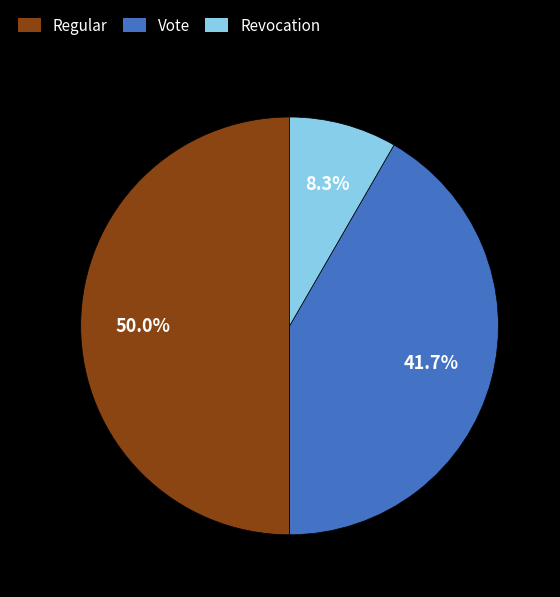

Is Vote the majority of the pie?

No